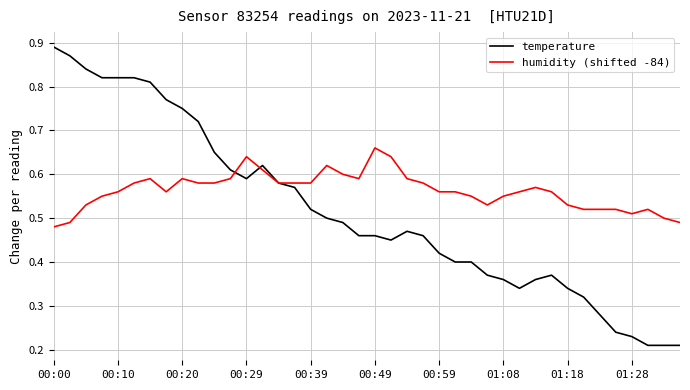

Which series has the largest range (max minus min)?

temperature